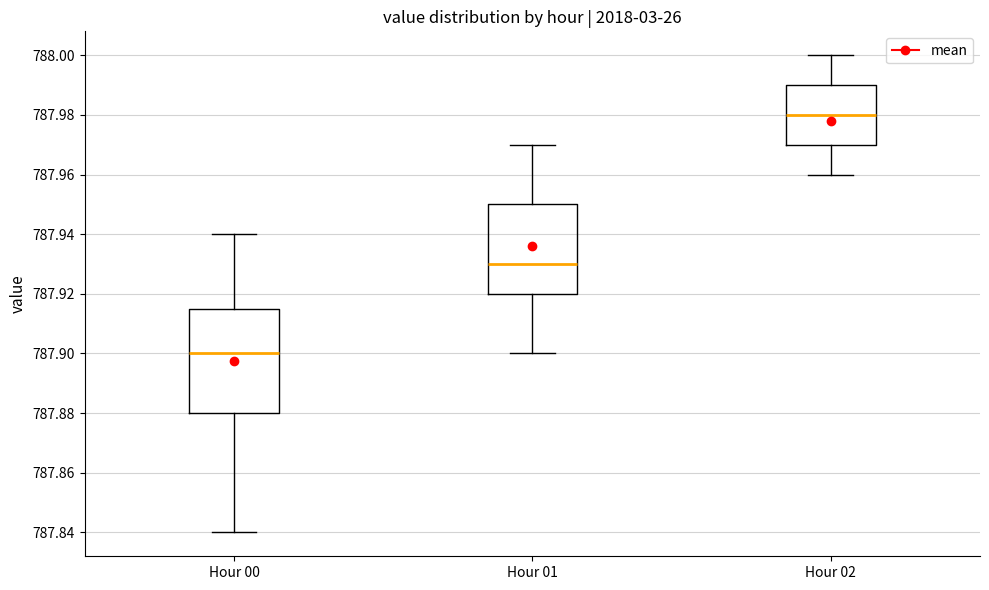

Which box is the tallest, from its lower edge to its upper edge?

Hour 00